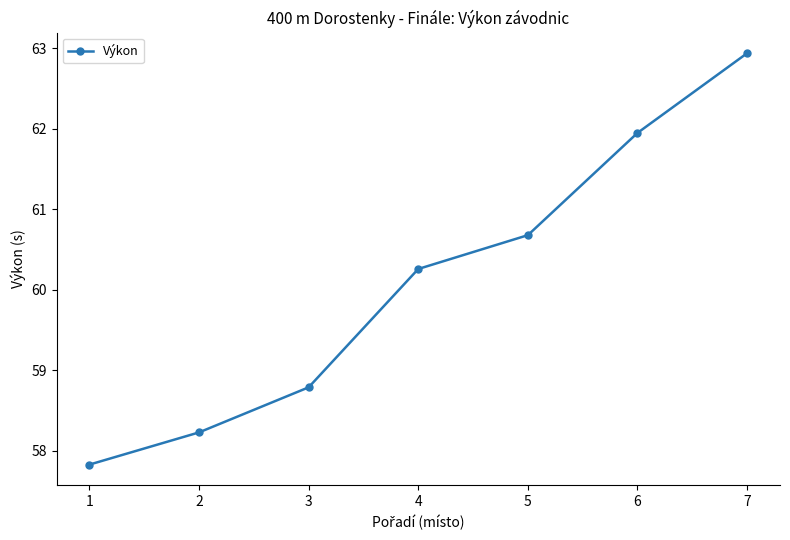

Reading right to left, transcribe all the data shown in this chart.

62.9	62.0	60.7	60.3	58.8	58.2	57.8